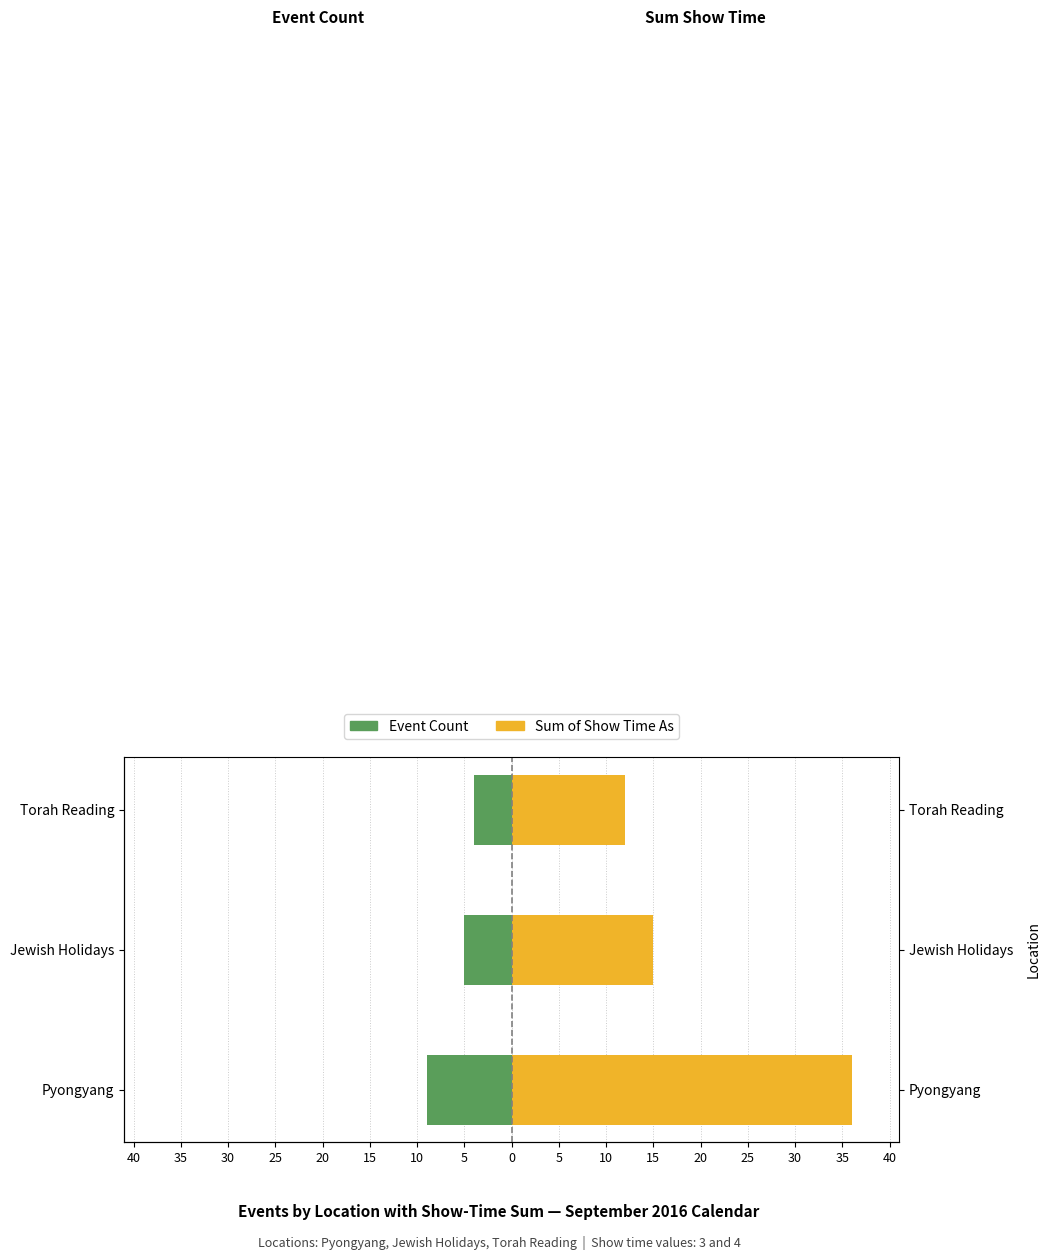

Are the bars grouped side by side (vs. stacked)?

Yes